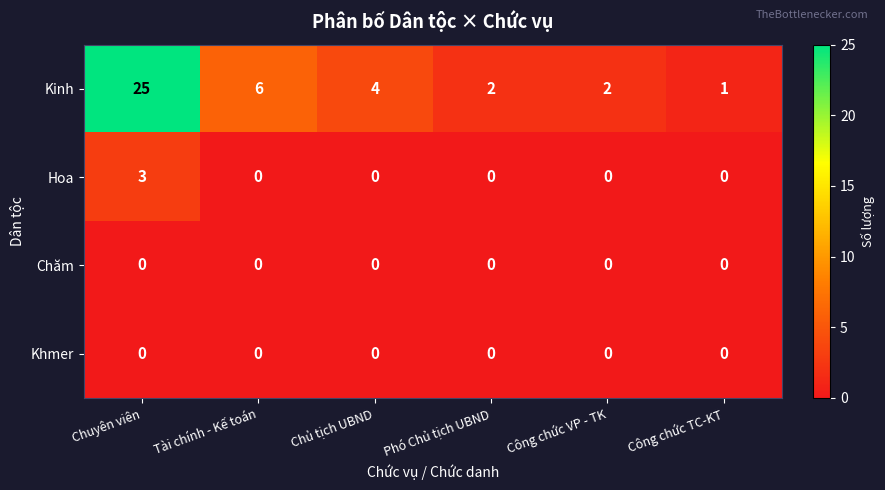

Count the number of categories in the chart.

6